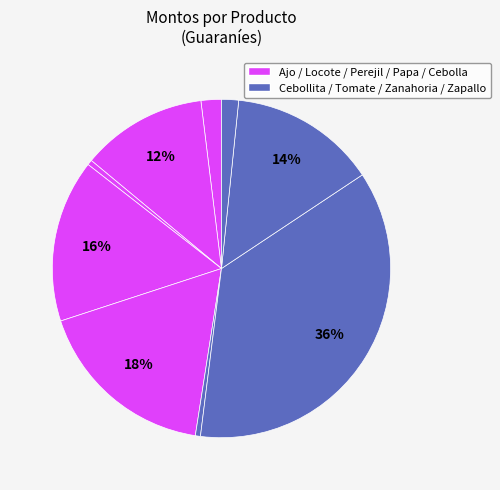

Count the number of slices in the pie.

9